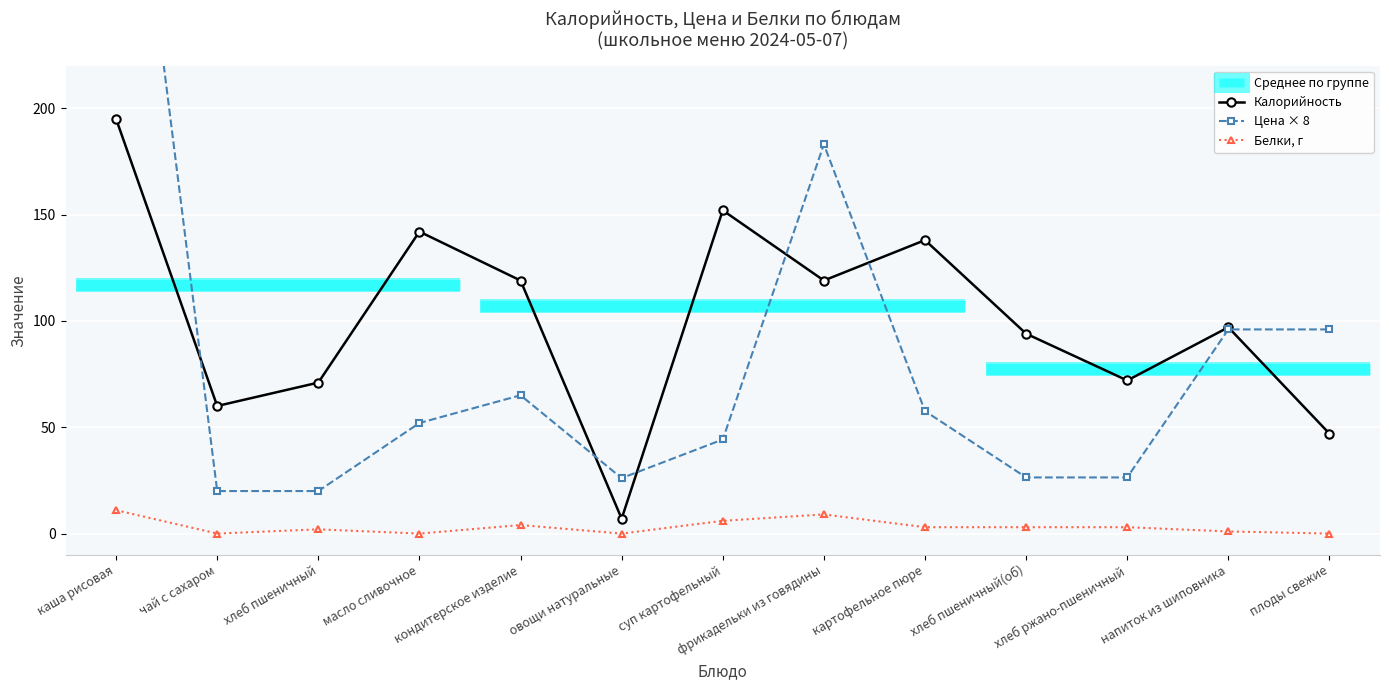

What is the label of the 9th point from the right?

кондитерское изделие